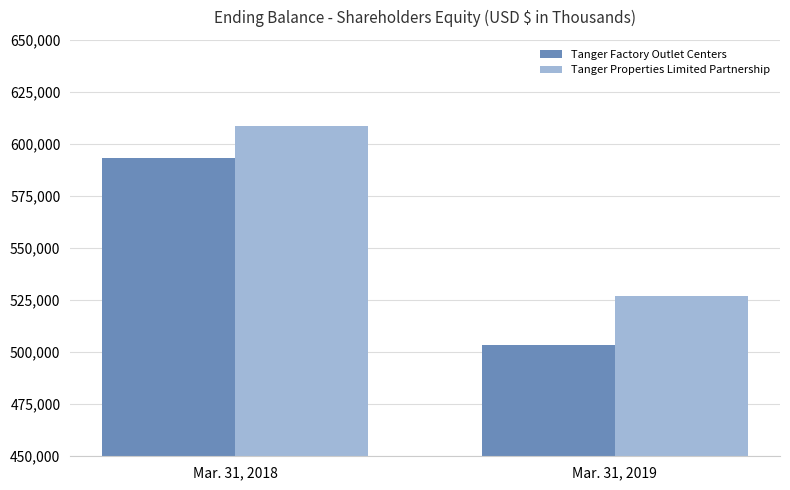

How many Tanger Factory Outlet Centers values are between 503443 and 593491?

2